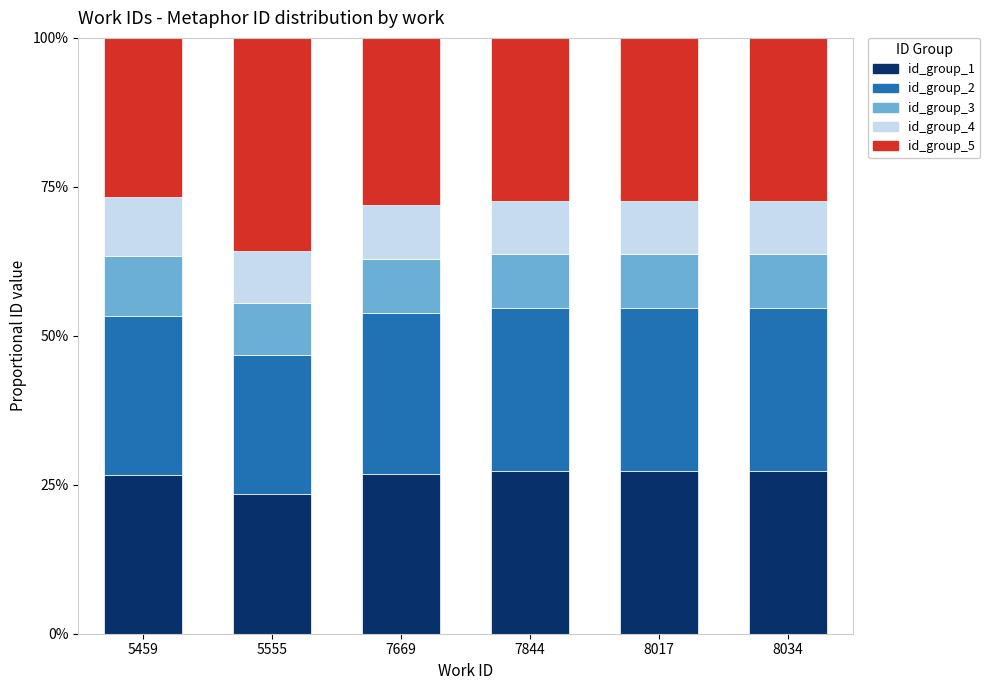

What is the total value across all series at 5459?

100.0